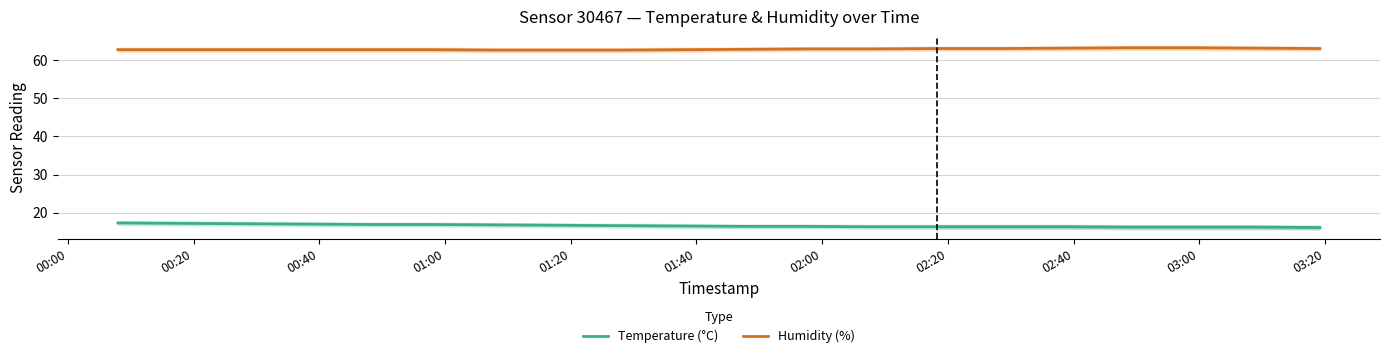

True or false: Temperature (°C) and Humidity (%) cross at least once.

False